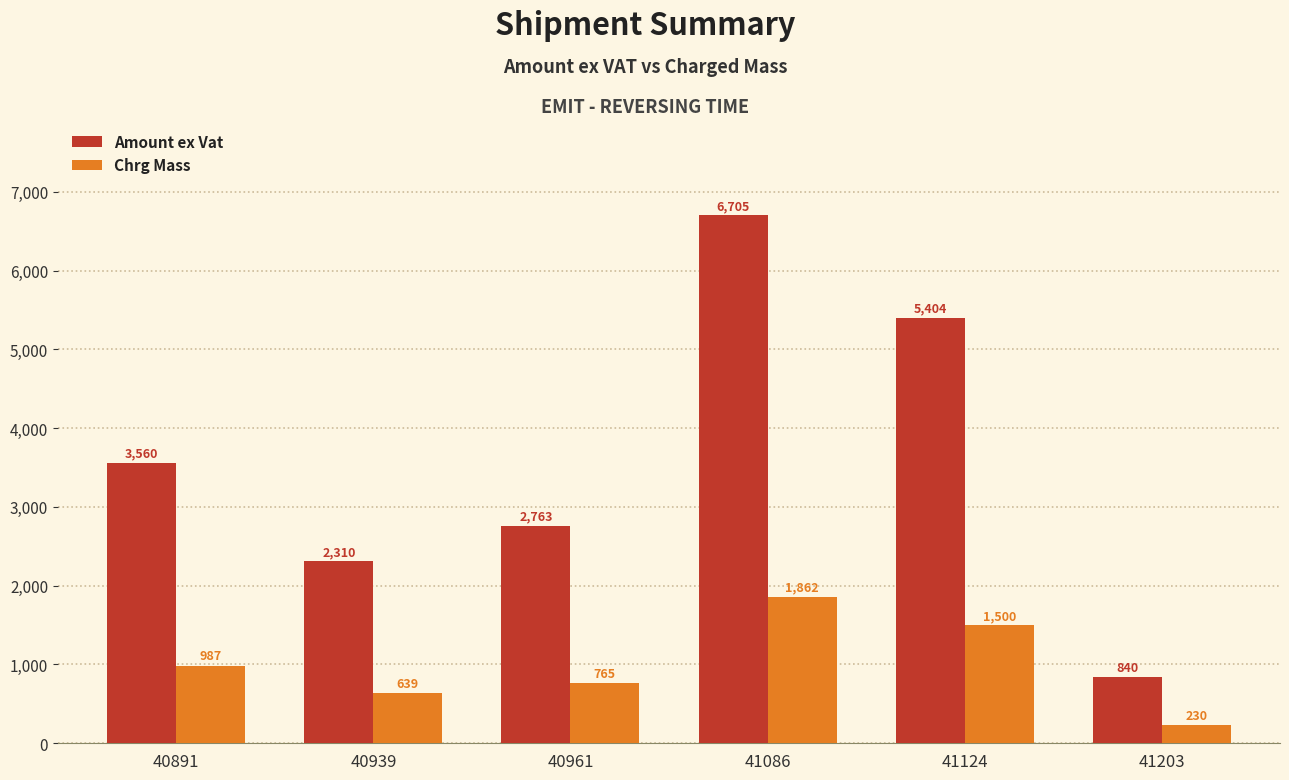

What is the difference between the second highest and second lowest values in the Amount ex Vat series?

3094.1